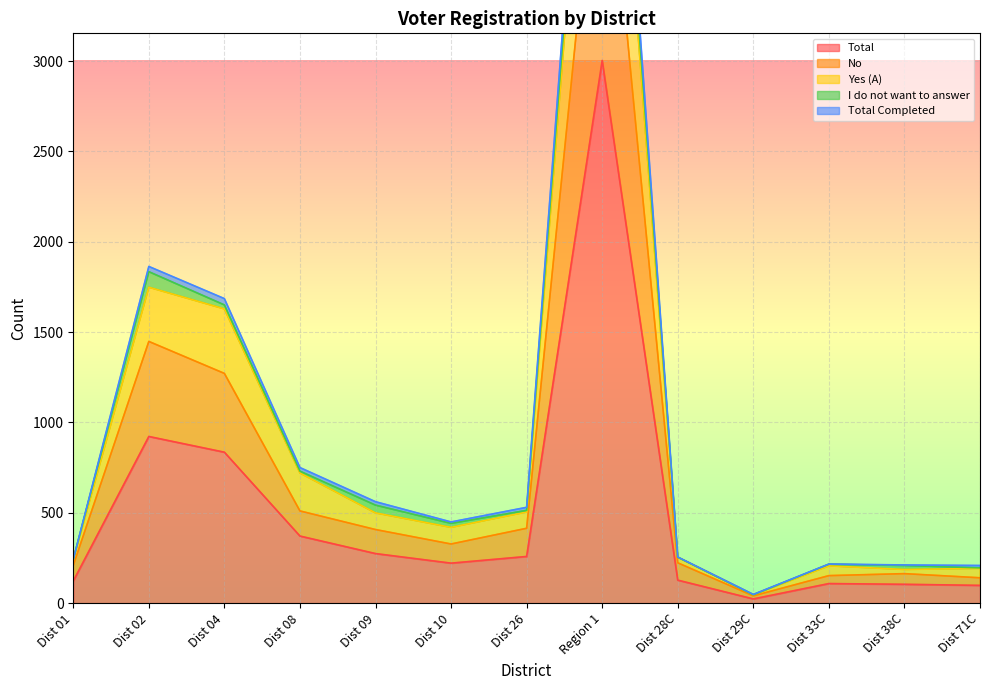

What is the difference between the second highest and minimum values in the Total series?

899